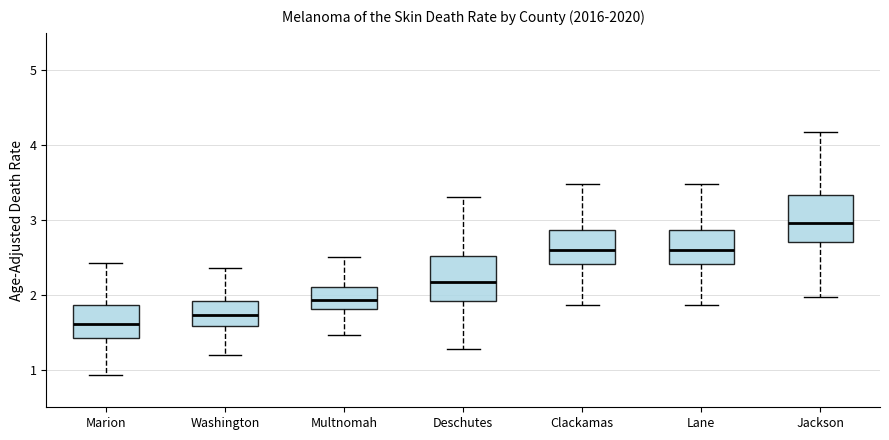

Where is the upper edge of the box for Deschutes on the y-axis? The values are not printed on the chart, so give them approximately, as read against the axis.

2.5